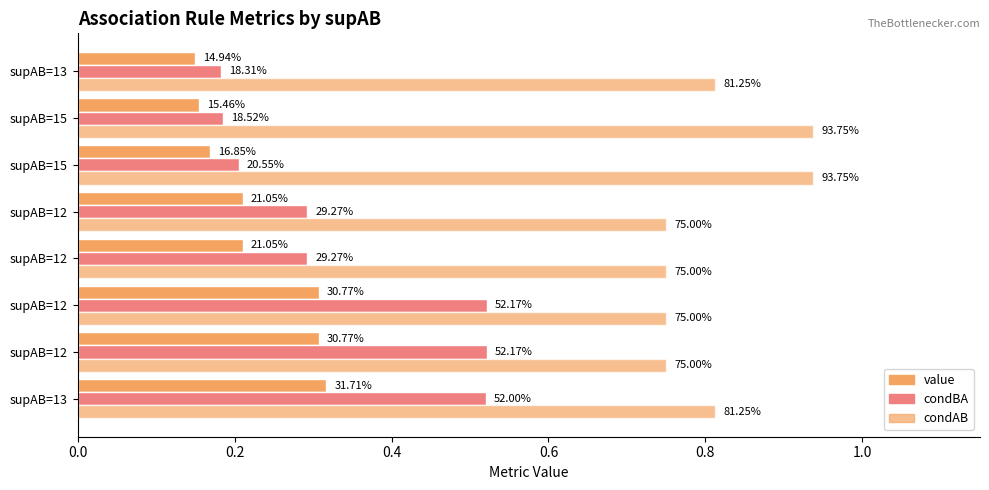

Count the condAB values in the range 0 to 1.

8